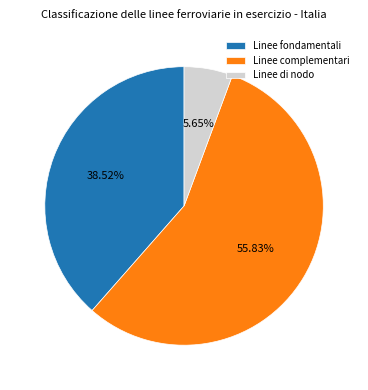

Which category has the smallest portion of the pie?

Linee di nodo